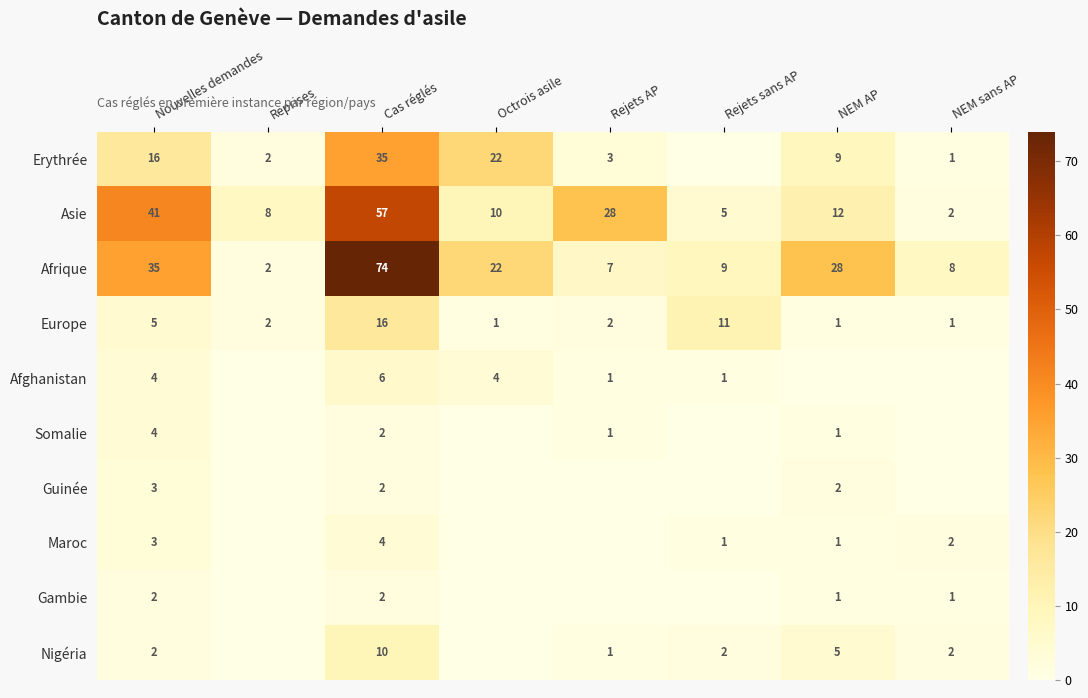

Is it true that Afrique equals 9 at Rejets sans AP?

True